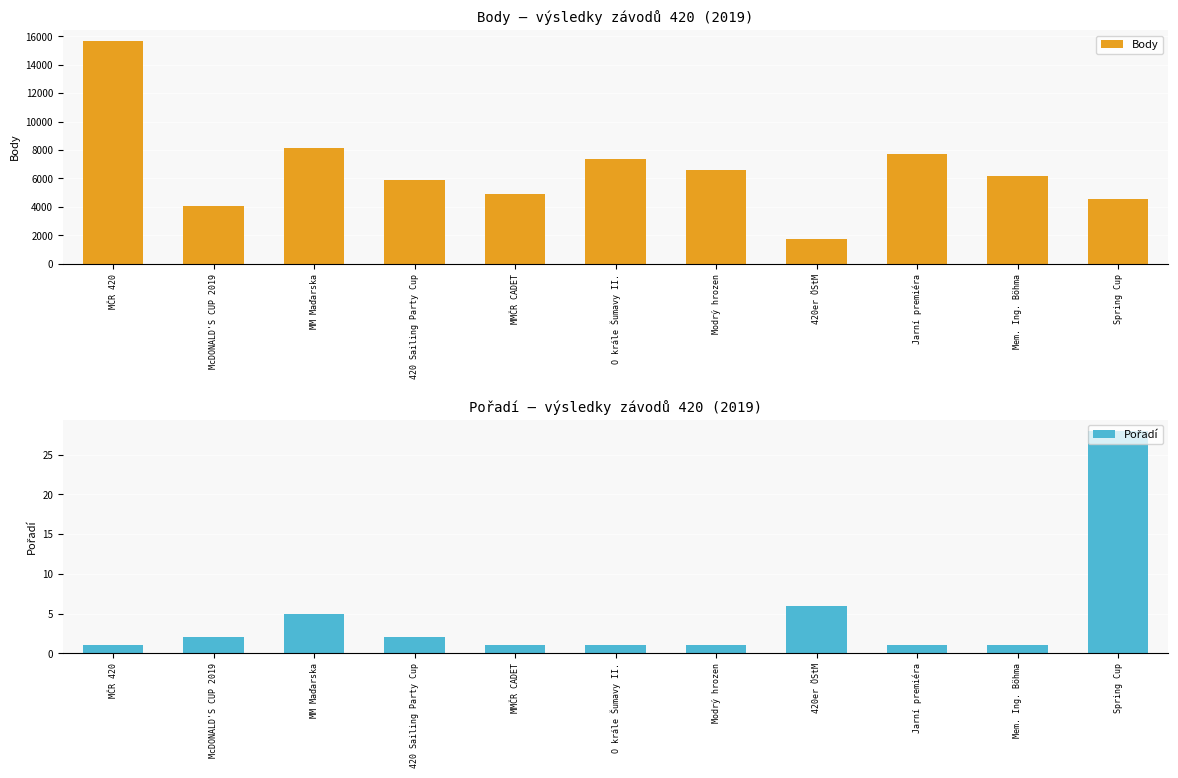

How many groups of bars are there?

11